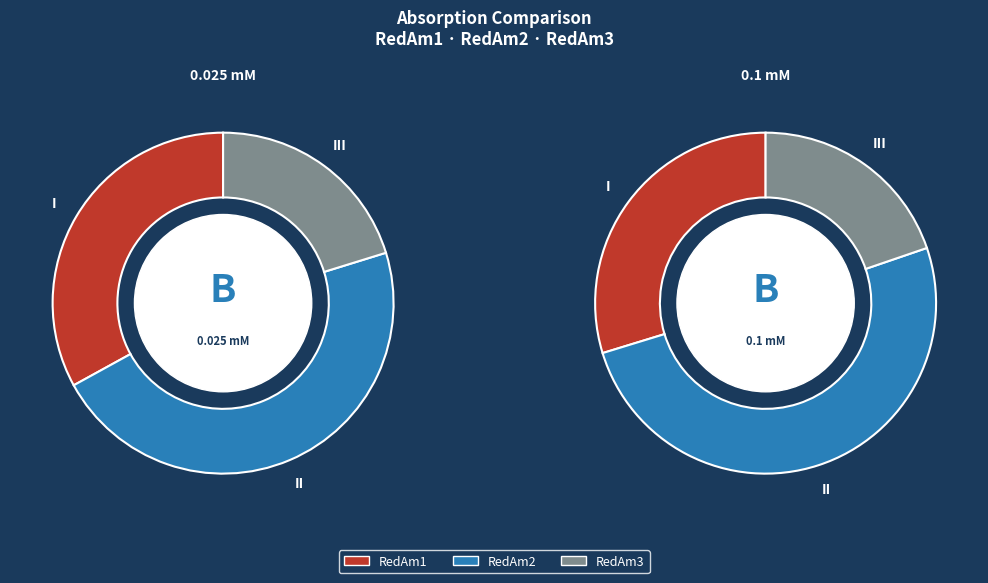

Is the sum of RedAm2 and RedAm3 greater than half?

Yes